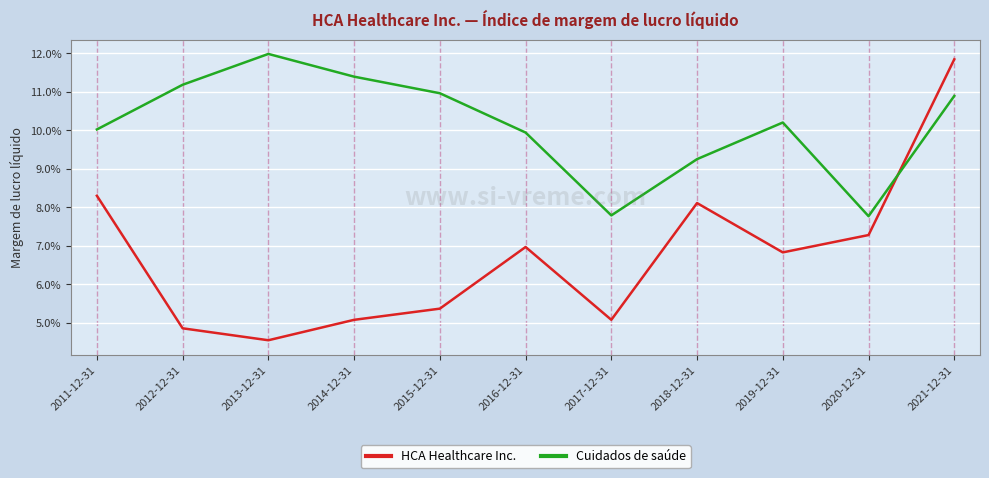

What are all the series names shown in the legend?

HCA Healthcare Inc., Cuidados de saúde